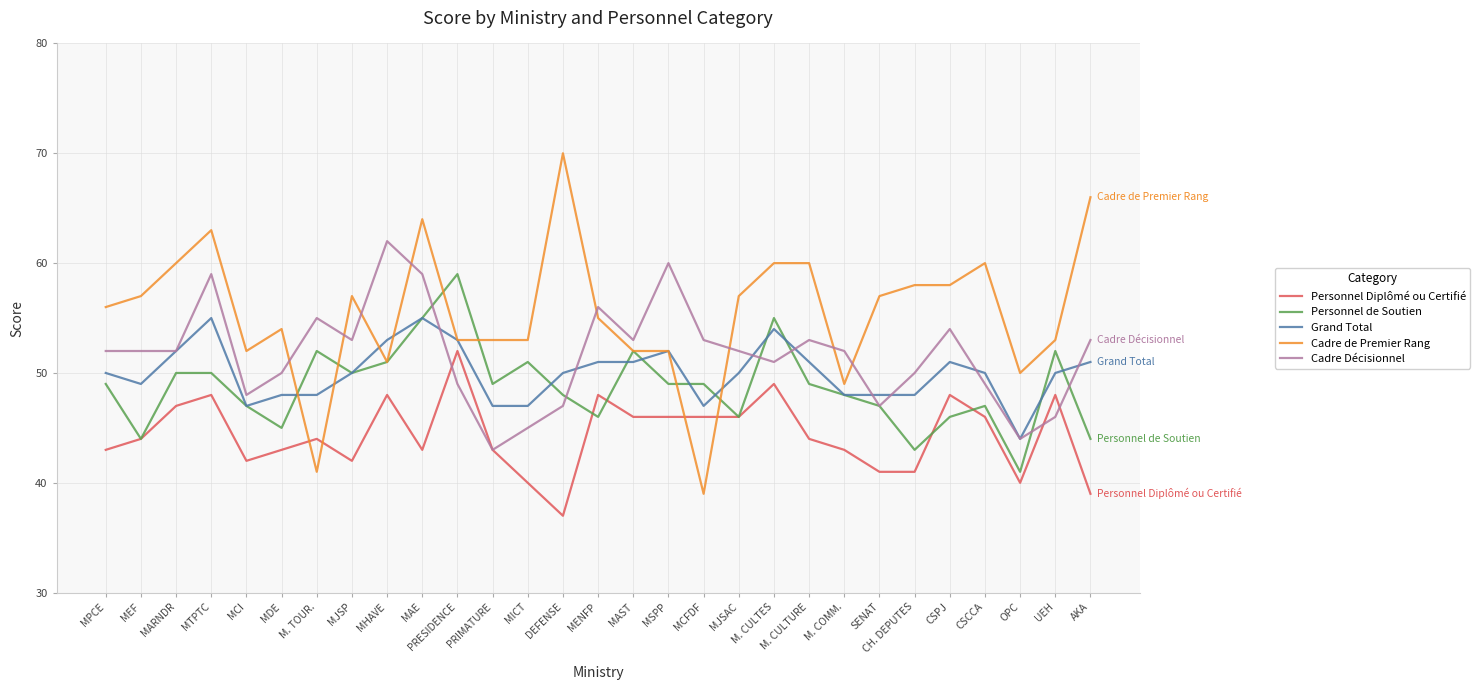

Is it true that Grand Total equals 76 at AKA?

False